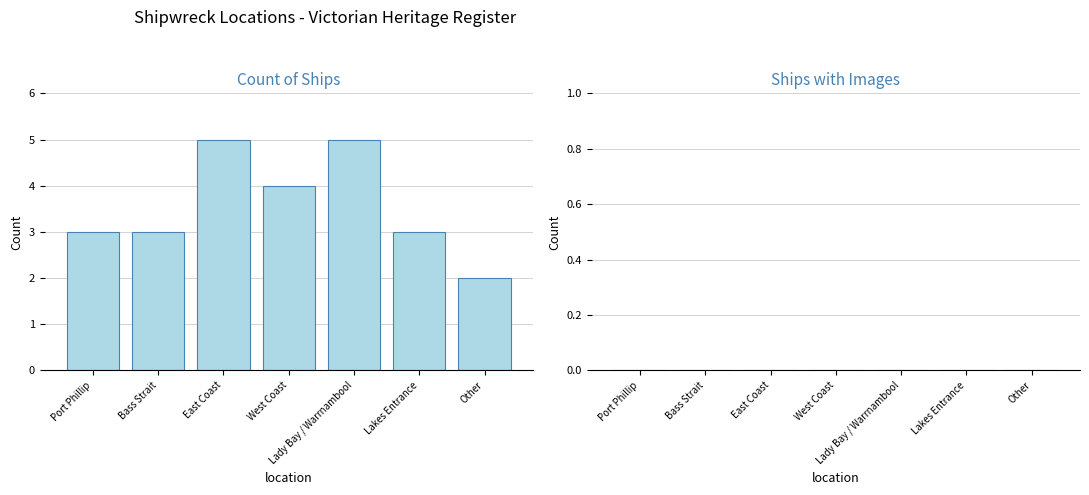

What is the maximum value shown in the chart?

5